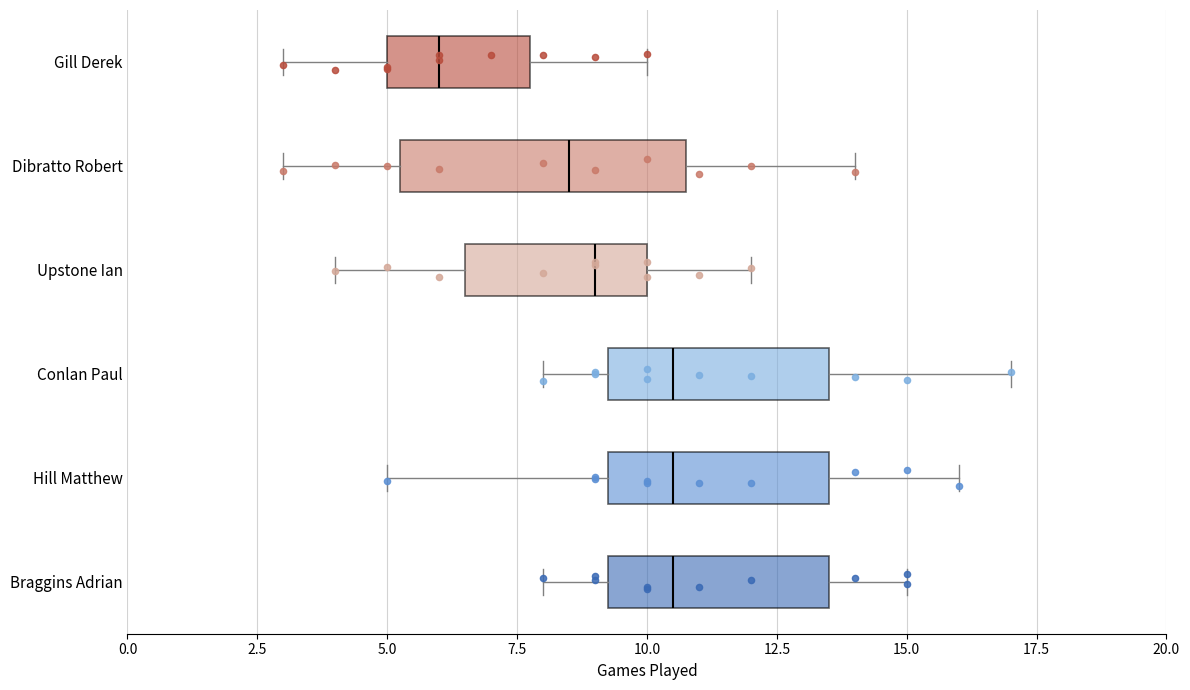

Where is the left edge of the box for Braggins Adrian on the x-axis? The values are not printed on the chart, so give them approximately, as read against the axis.

9.5